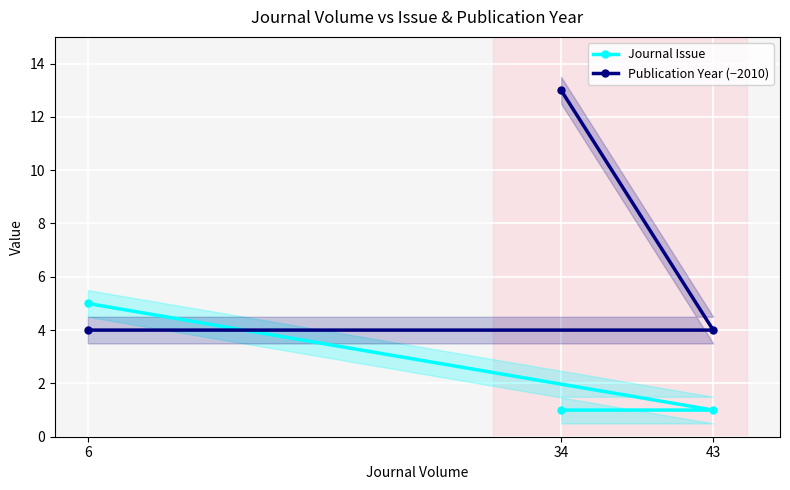

Where is Publication Year (−2010) nearest to the value 8?

6